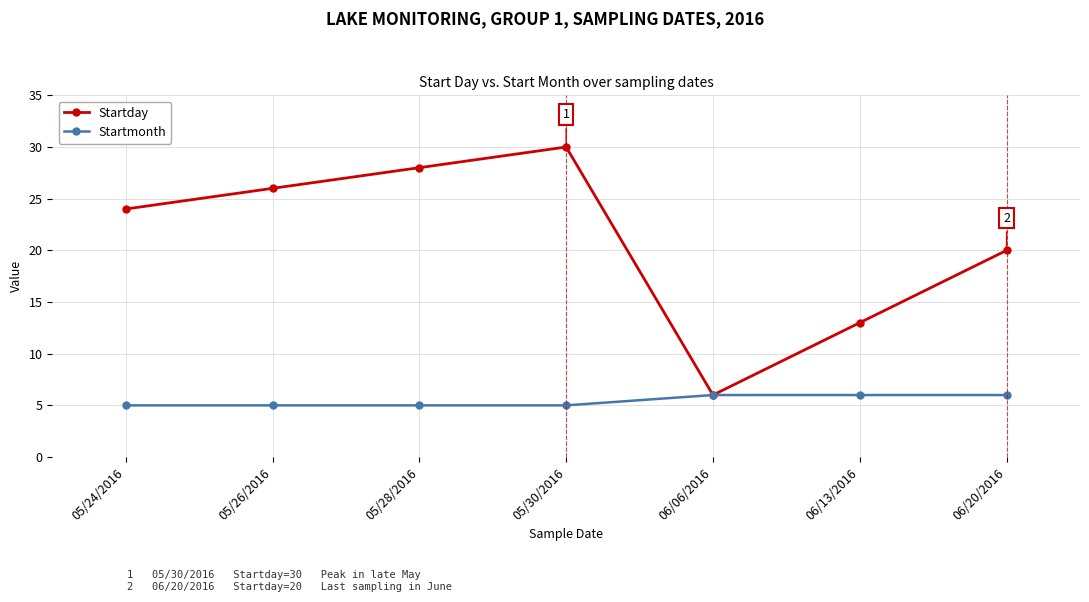

What is the difference between the highest and lowest values at 05/30/2016?

25